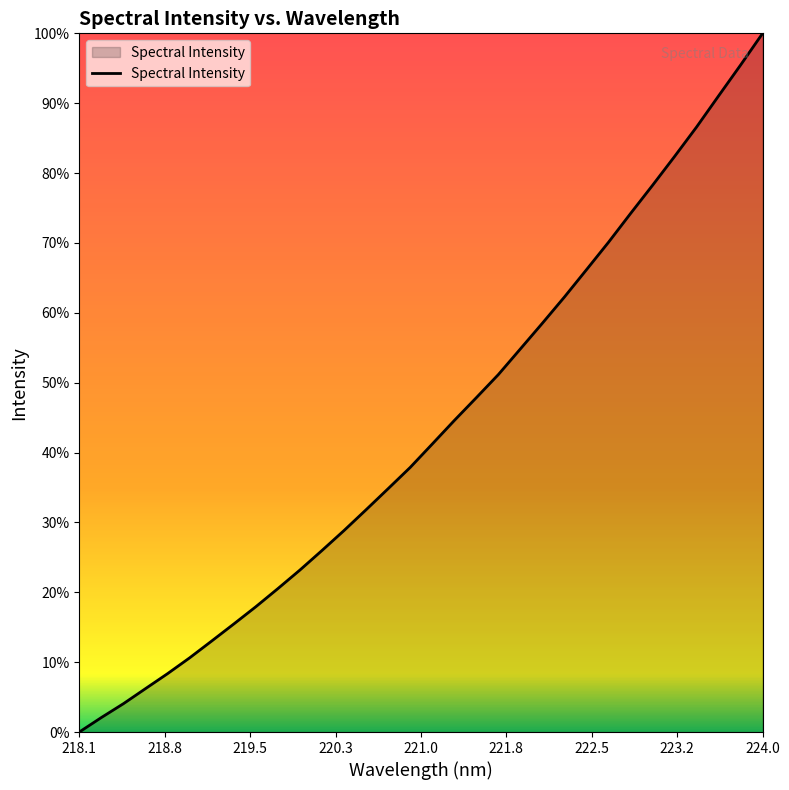

Does the chart have visible grid lines?

No